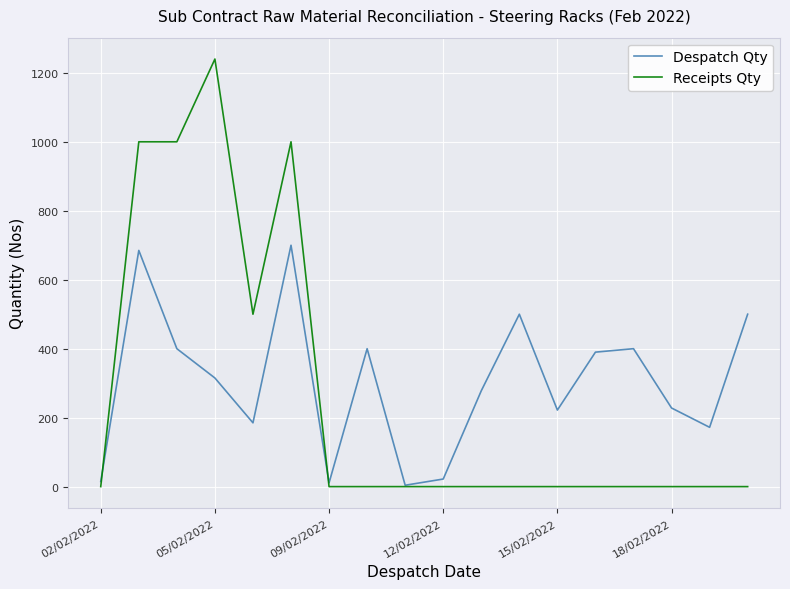

List the series in order of their peak value, highest first.

Receipts Qty, Despatch Qty